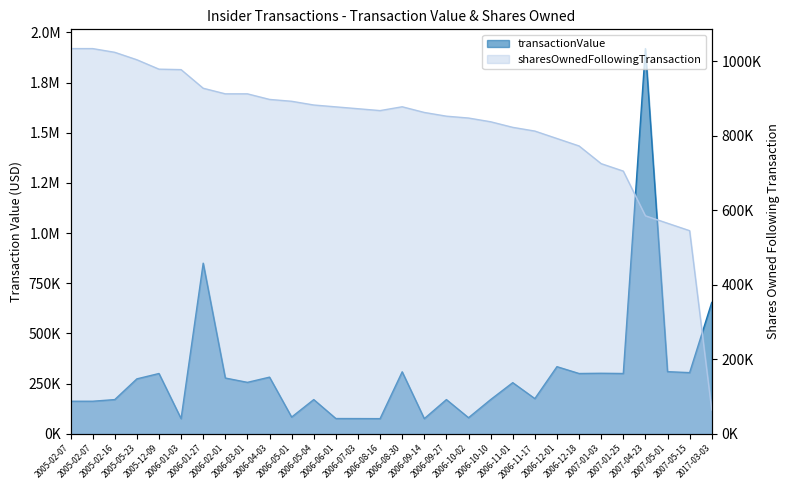

True or false: sharesOwnedFollowingTransaction and transactionValue cross at least once.

True